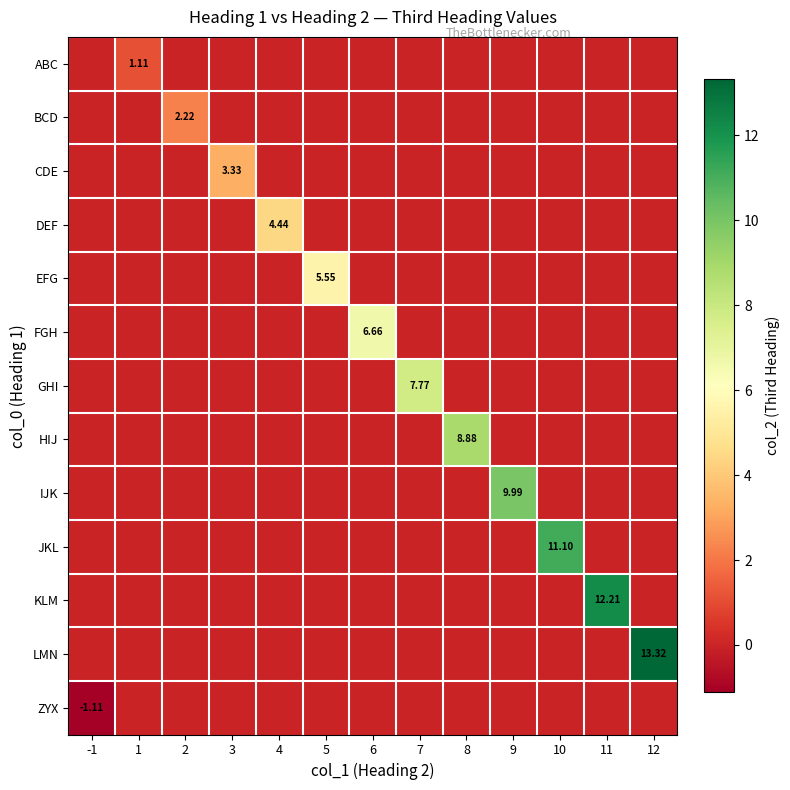

List the series in order of their peak value, lowest first.

ZYX, ABC, BCD, CDE, DEF, EFG, FGH, GHI, HIJ, IJK, JKL, KLM, LMN